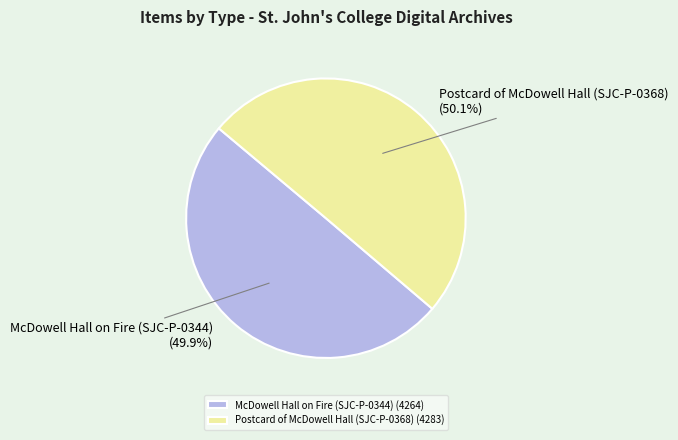

Is there any slice that represents more than half of the pie?

Yes